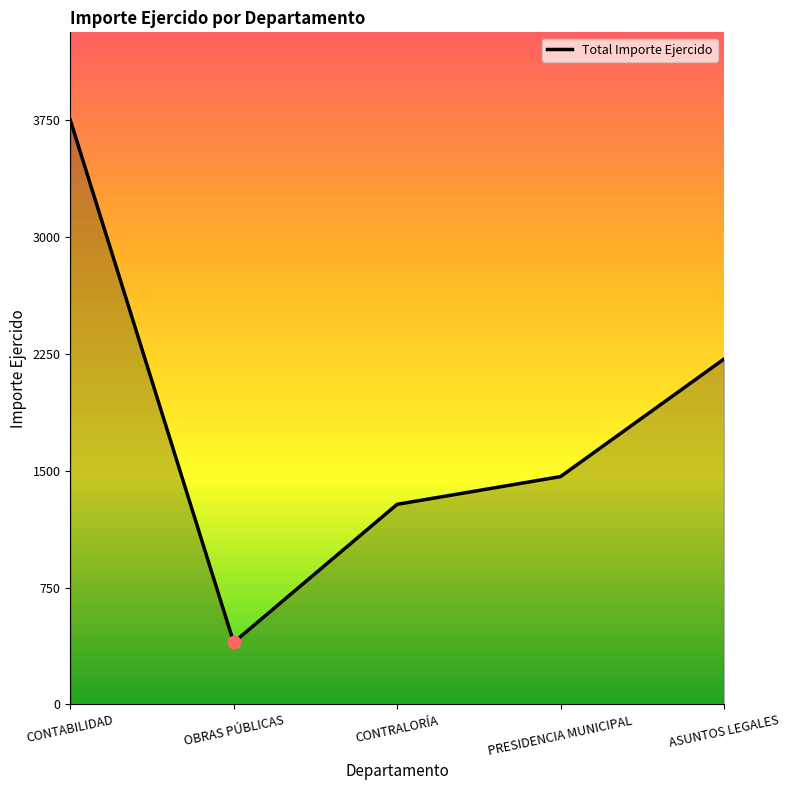

What is the change in value from CONTRALORÍA to PRESIDENCIA MUNICIPAL?

+178.0